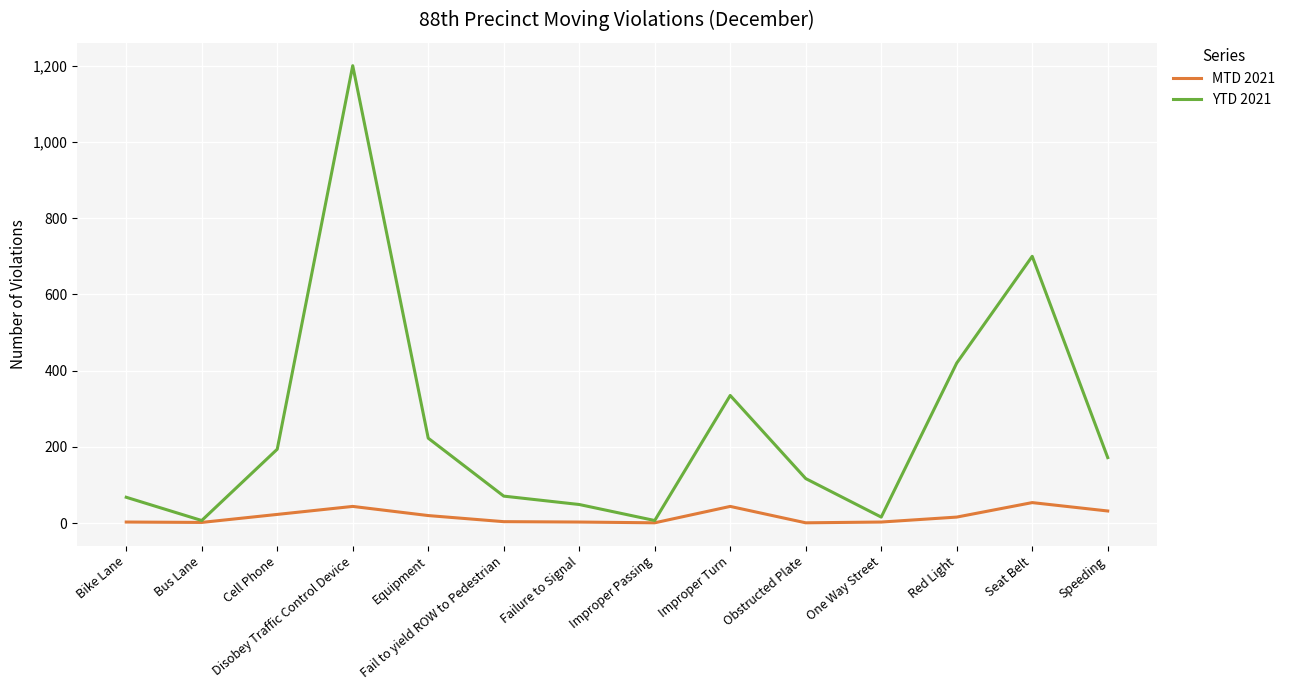

The value of YTD 2021 at Obstructed Plate is 117. True or false?

True